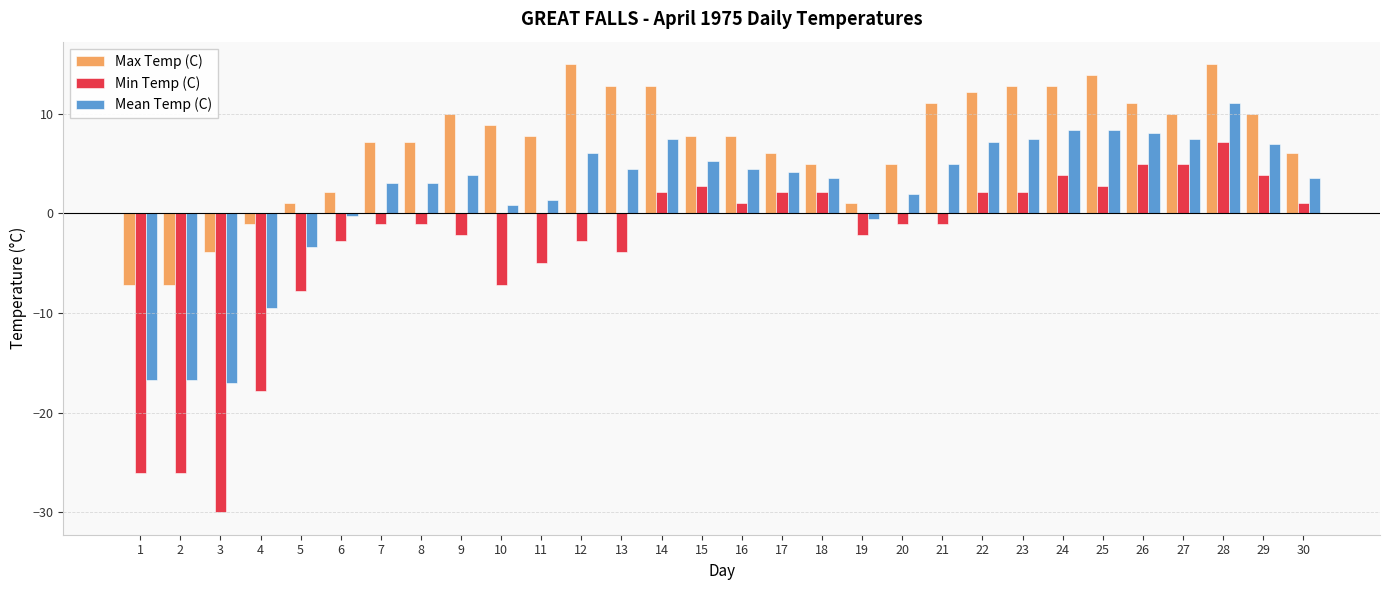

The value of Max Temp (C) at 25 is 13.9. True or false?

True